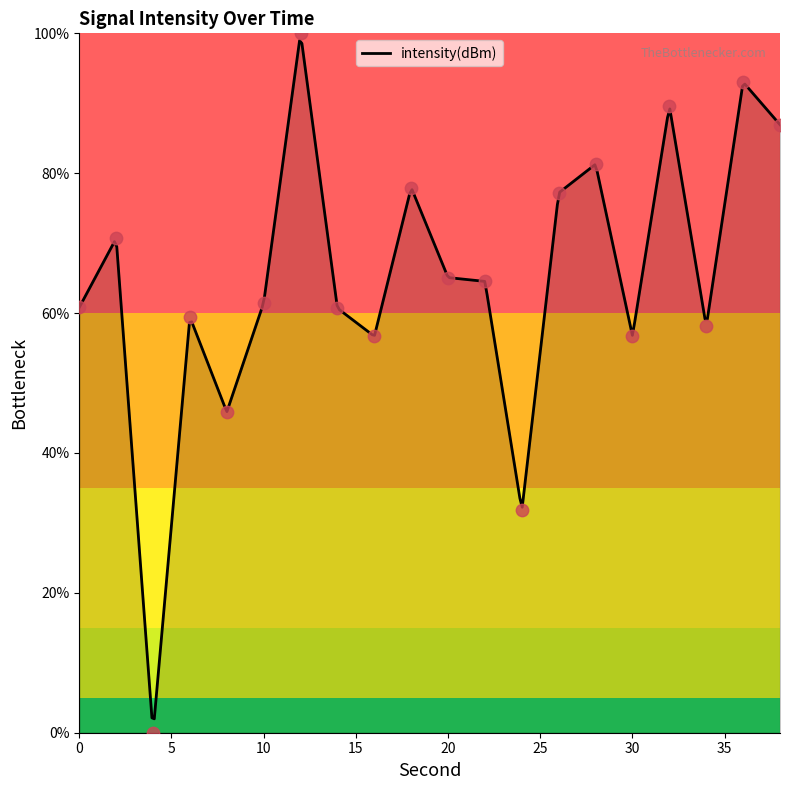

Approximately how many times larger is the value at 12 compared to 24?

3.1